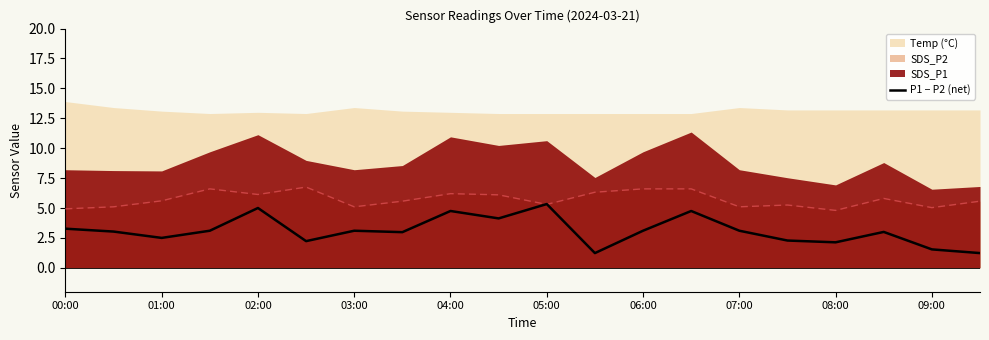

What is the average value?

3.1